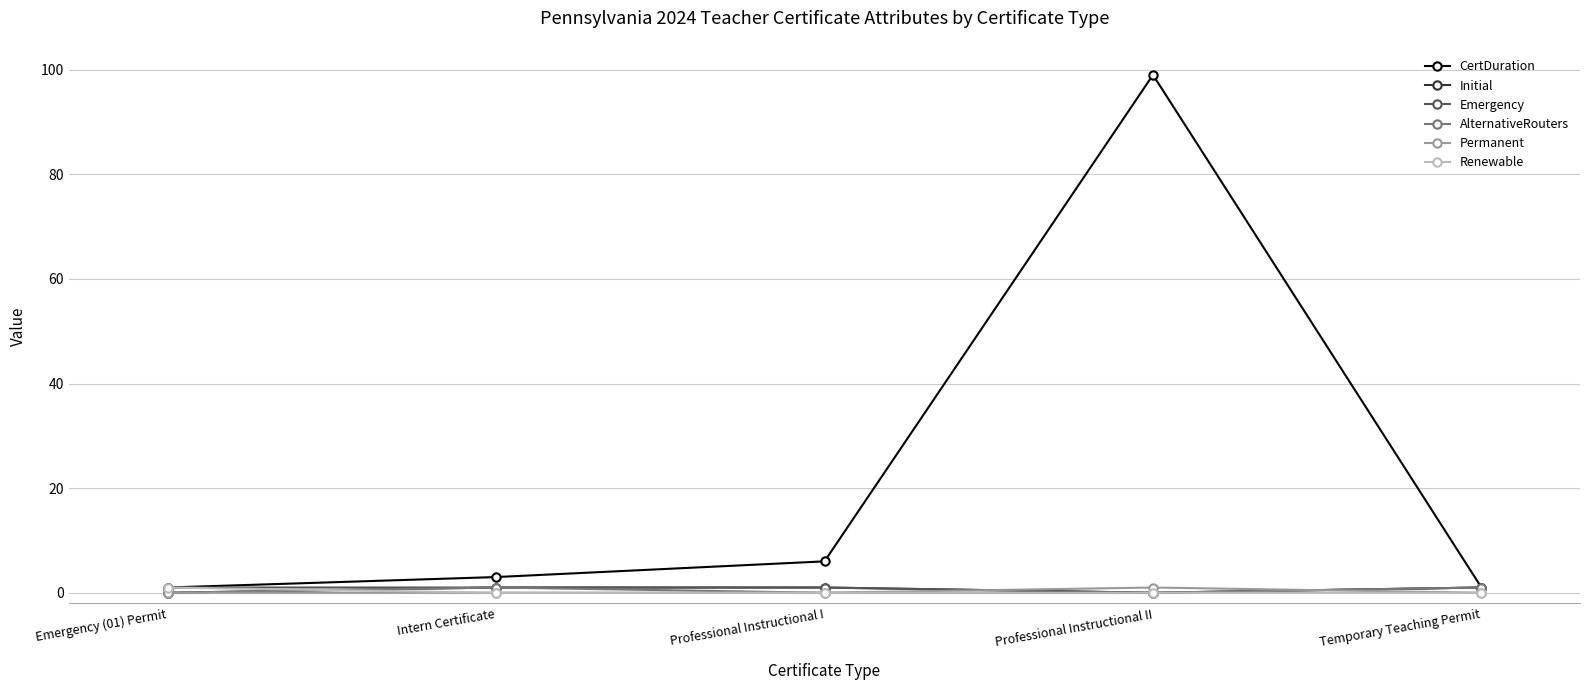

Which series has the largest range (max minus min)?

CertDuration